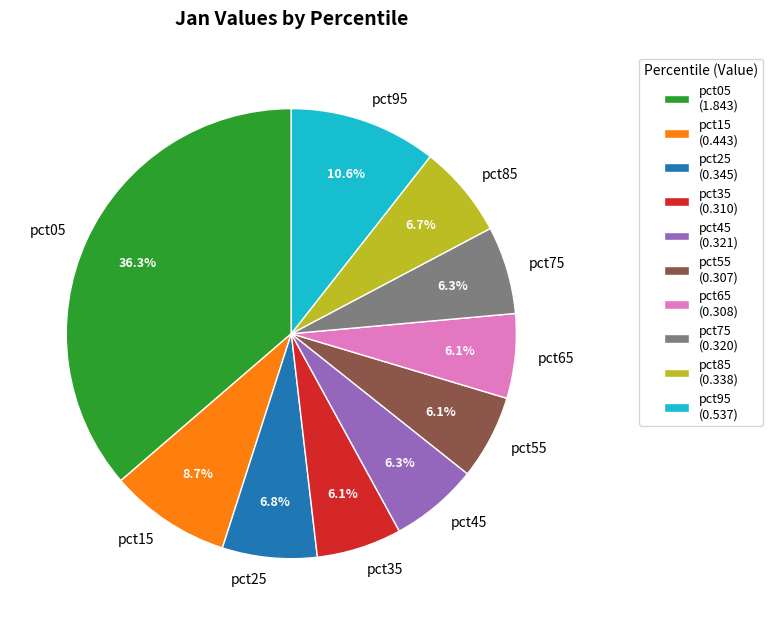

Between pct15 and pct45, which is larger?

pct15